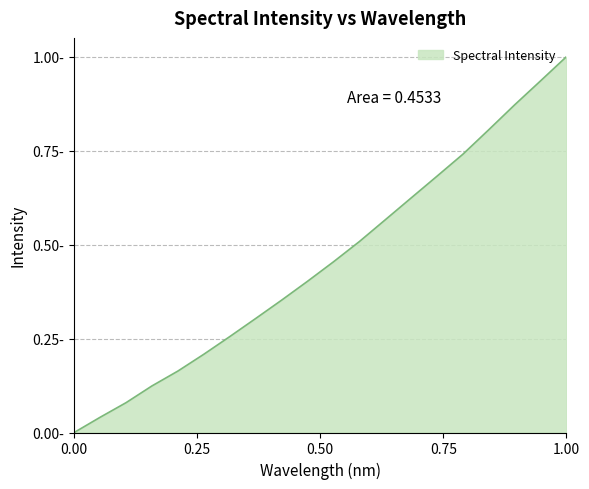

Is this an area chart (filled region under the line)?

Yes